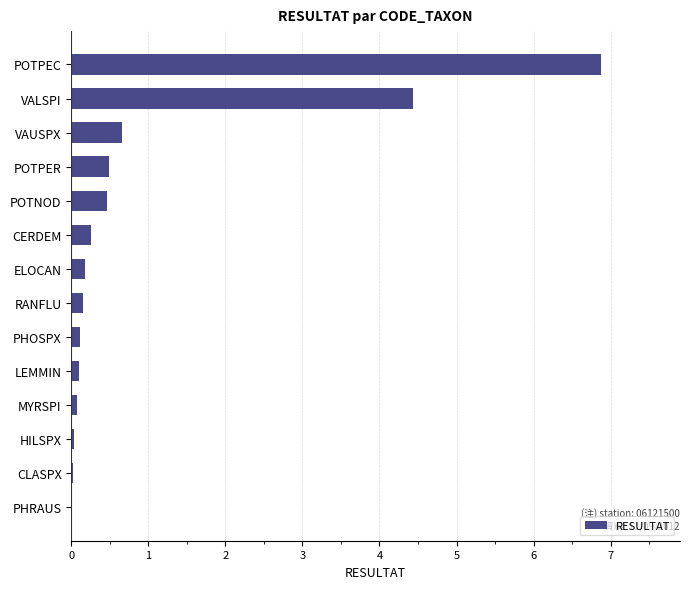

The value at PHRAUS is 0.0. True or false?

True